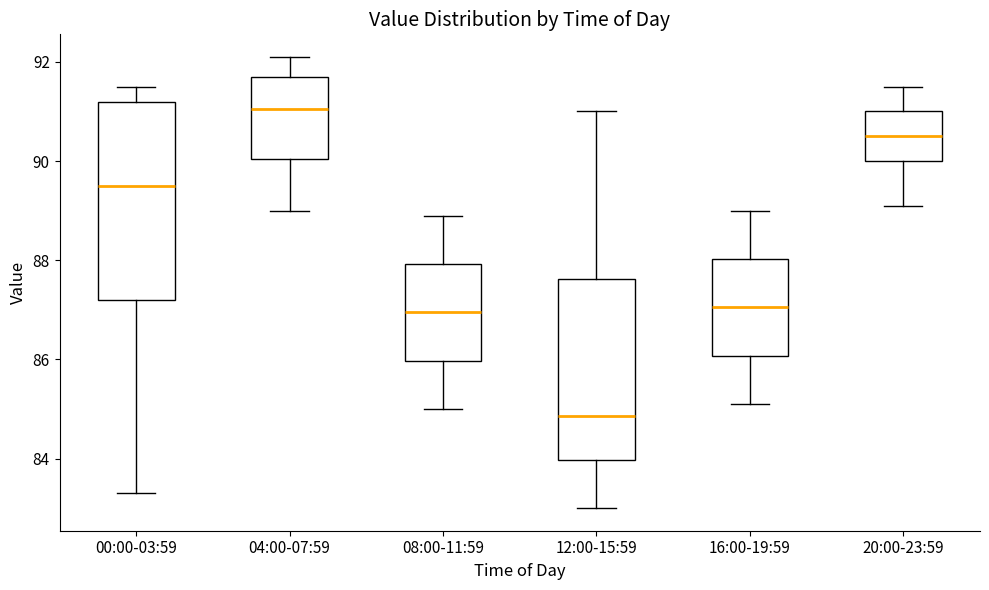

Reading left to right, read every box against the y-axis: the position of its median line, the range the box covers, and the ends of its whiskers. The values are not printed on the chart, so give them approximately, as read against the axis.

00:00-03:59: median 89.6, box 87.2 to 91.2, whiskers 83.4 to 91.6
04:00-07:59: median 91.0, box 90.0 to 91.8, whiskers 89.0 to 92.2
08:00-11:59: median 87.0, box 86.0 to 88.0, whiskers 85.0 to 89.0
12:00-15:59: median 84.8, box 84.0 to 87.6, whiskers 83.0 to 91.0
16:00-19:59: median 87.0, box 86.0 to 88.0, whiskers 85.2 to 89.0
20:00-23:59: median 90.6, box 90.0 to 91.0, whiskers 89.2 to 91.6